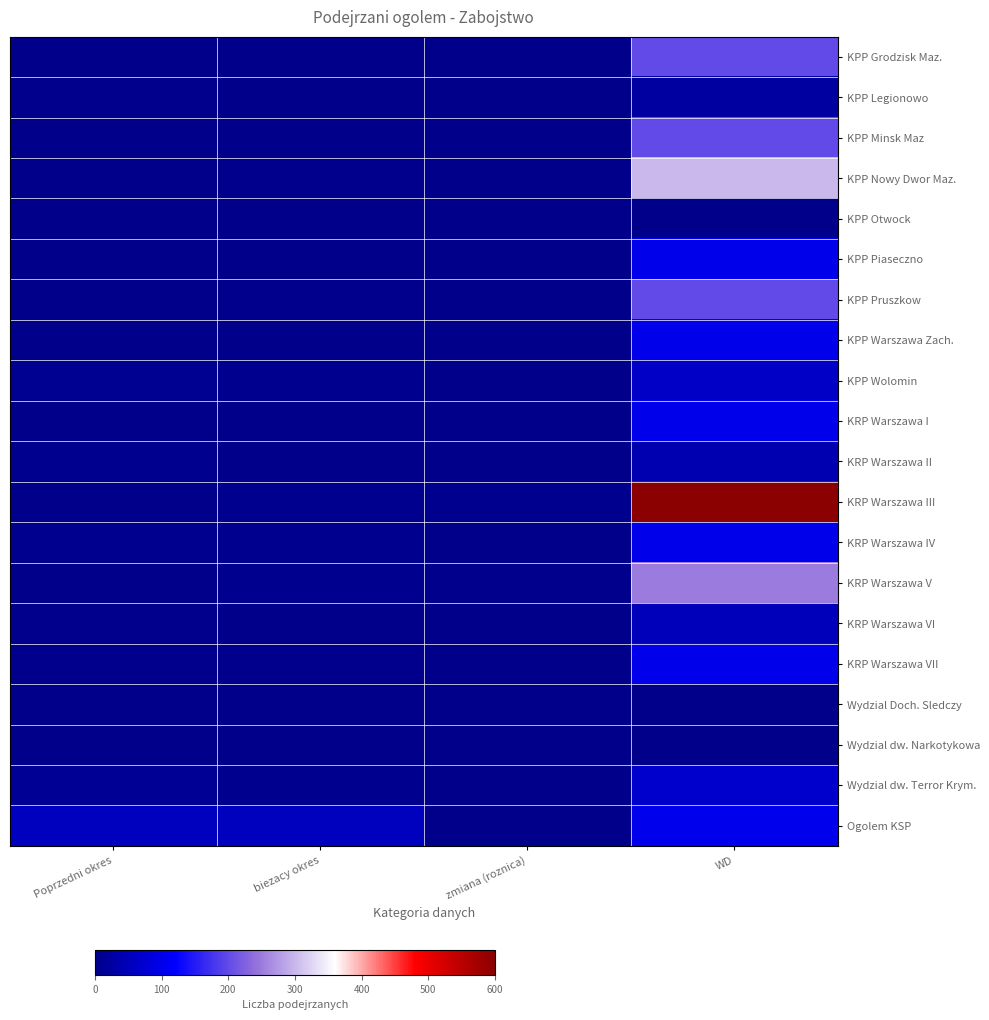

At Poprzedni okres, list the series in order from smallest to largest.

KPP Otwock, Wydzial Doch. Sledczy, Wydzial dw. Narkotykowa, KPP Grodzisk Maz., KPP Minsk Maz, KPP Nowy Dwor Maz., KRP Warszawa III, KPP Piaseczno, KPP Pruszkow, KPP Warszawa Zach., KRP Warszawa I, KRP Warszawa V, KRP Warszawa VII, KPP Legionowo, KRP Warszawa VI, KRP Warszawa II, KRP Warszawa IV, KPP Wolomin, Wydzial dw. Terror Krym., Ogolem KSP